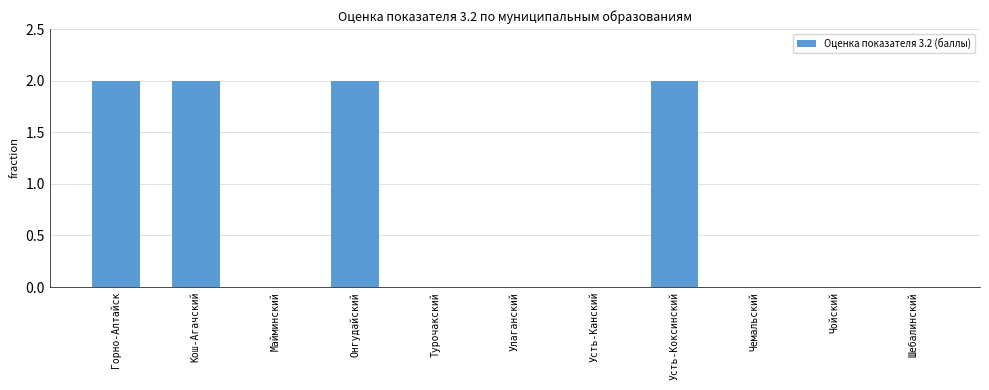

What is the sum of all values?

8